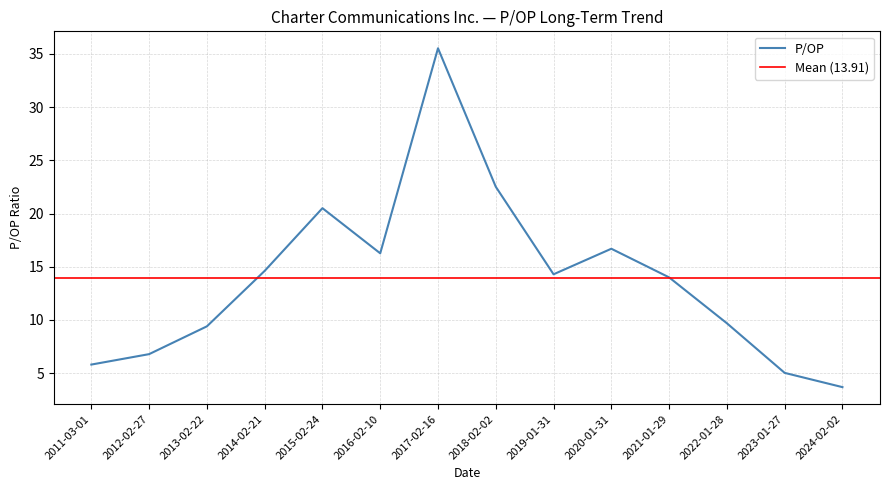

Where is the first local maximum?

2015-02-24